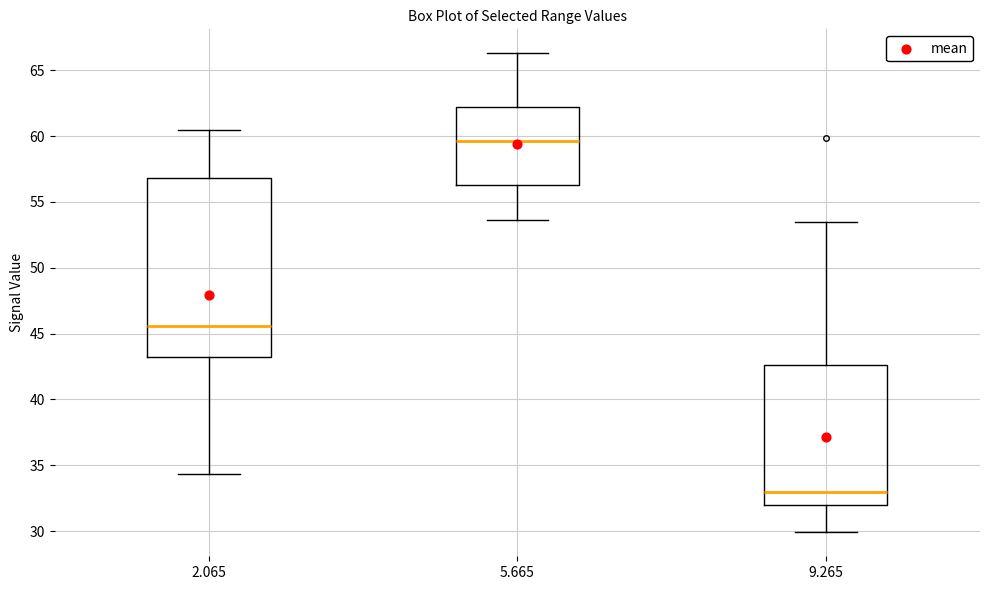

Where is the upper edge of the box at x = 5.665 on the y-axis? The values are not printed on the chart, so give them approximately, as read against the axis.

62.0